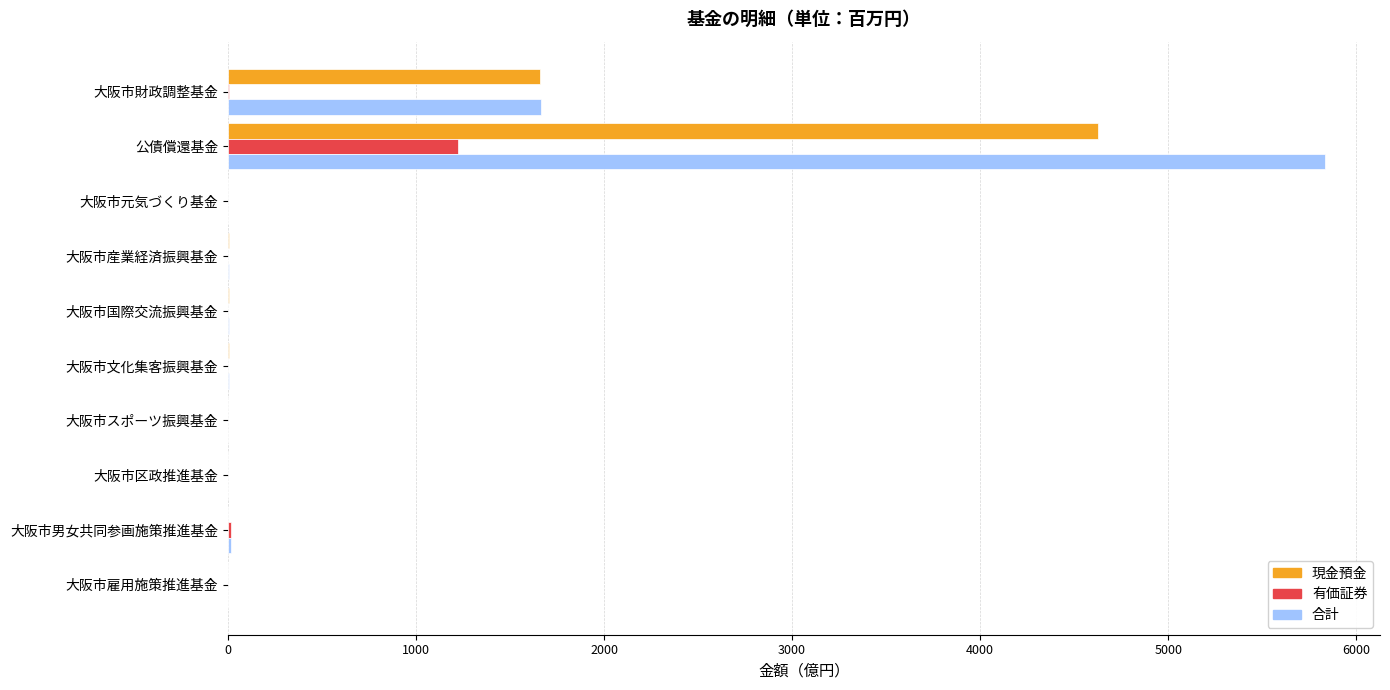

Which series has the largest range (max minus min)?

合計